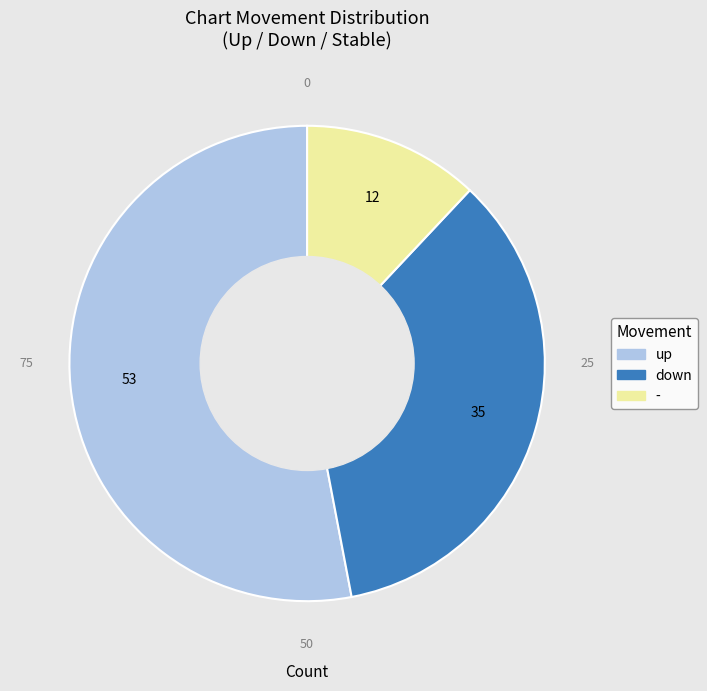

Count the number of slices in the pie.

3